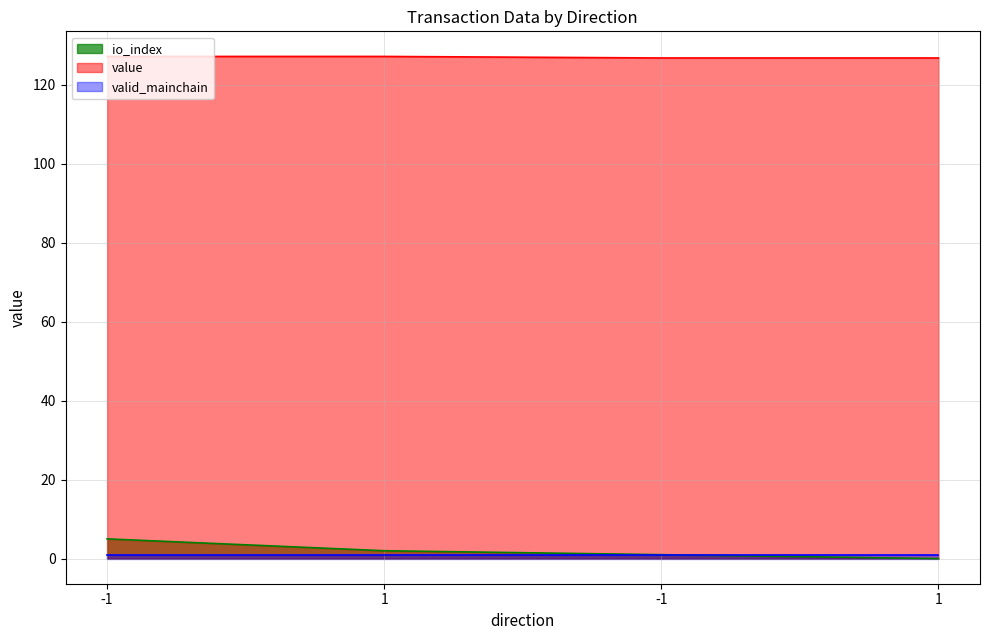

What is the difference between the value values at 1 and 1?

0.4